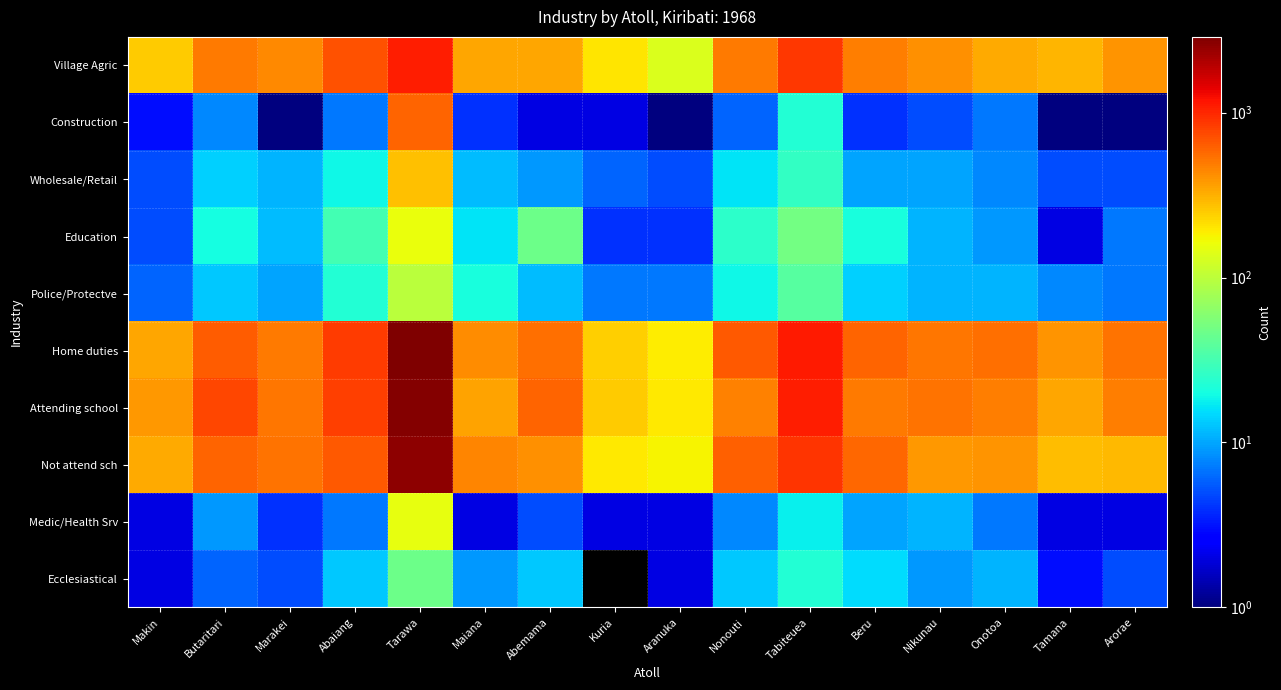

What is the sum of all Attending school values?

10487.0